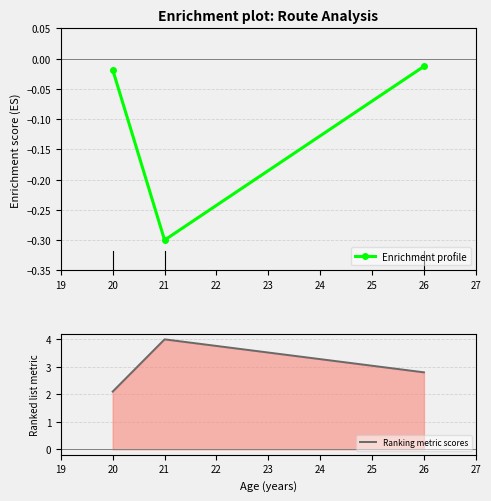

What is the greatest value displayed?

4.0